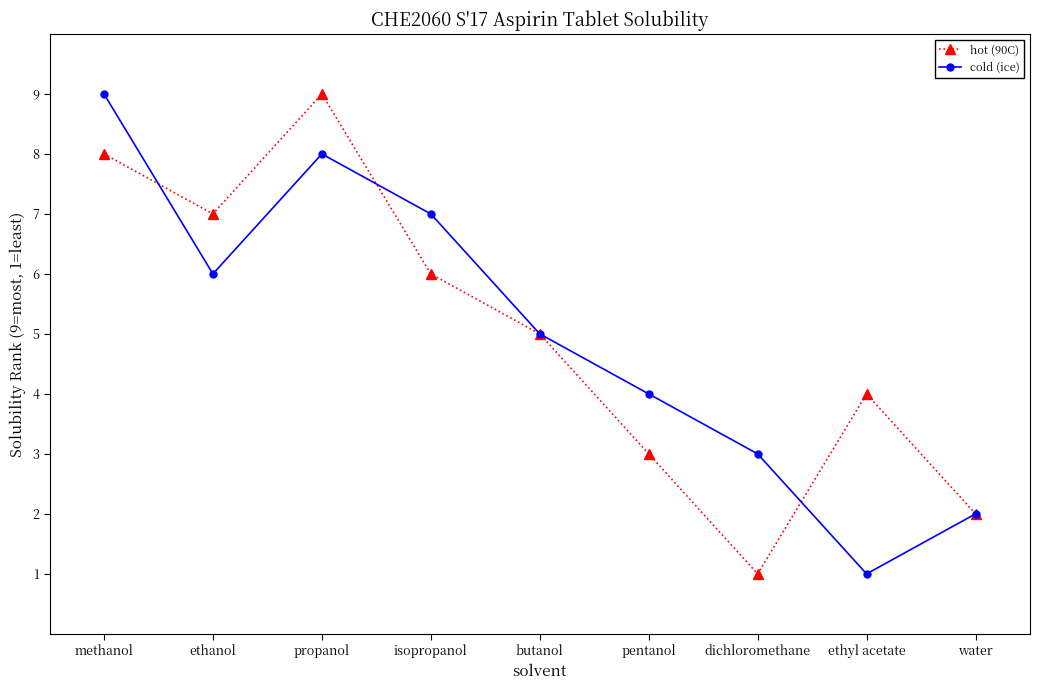

What is the highest value of the cold (ice) series?

9